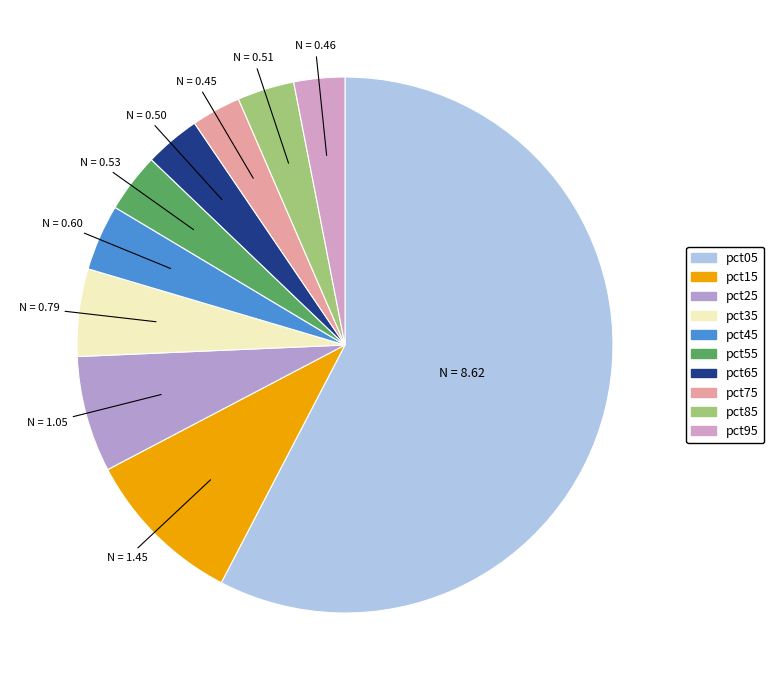

How many slices are in this pie chart?

10